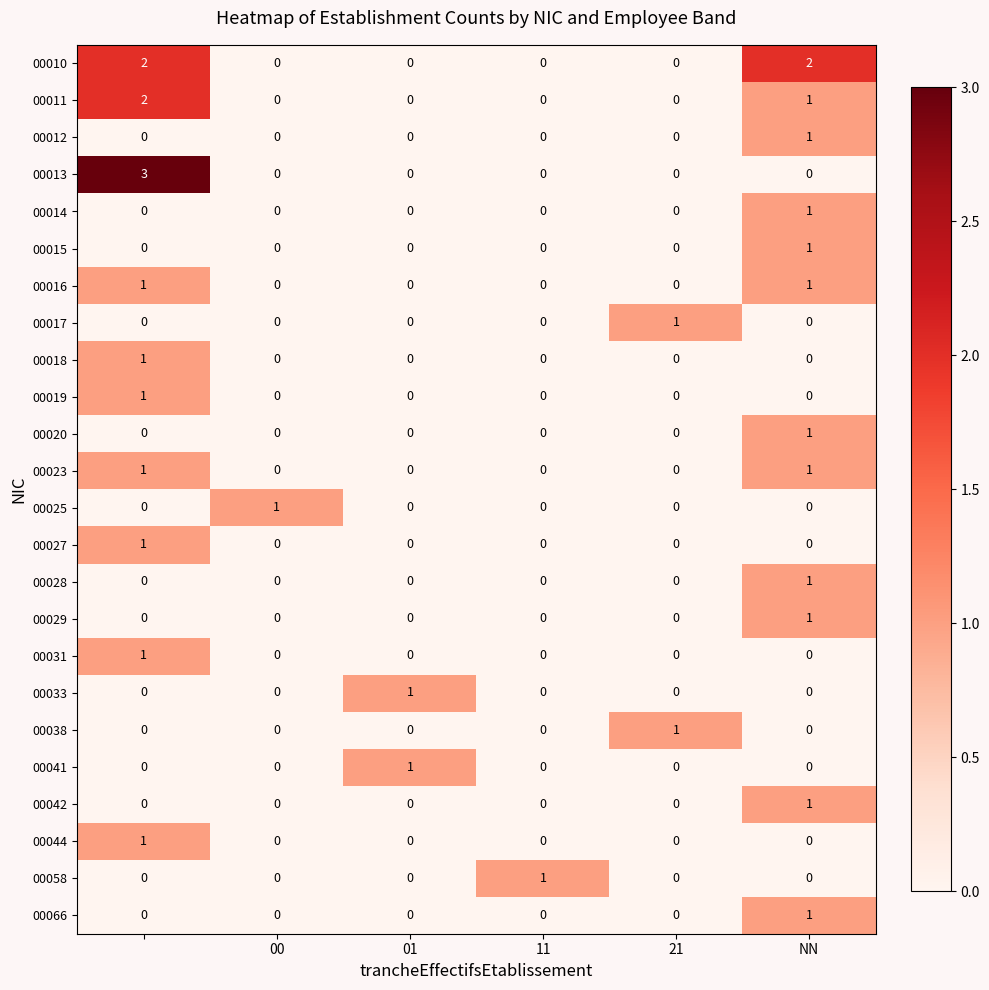

Count the 00025 values in the range 0 to 1.

6